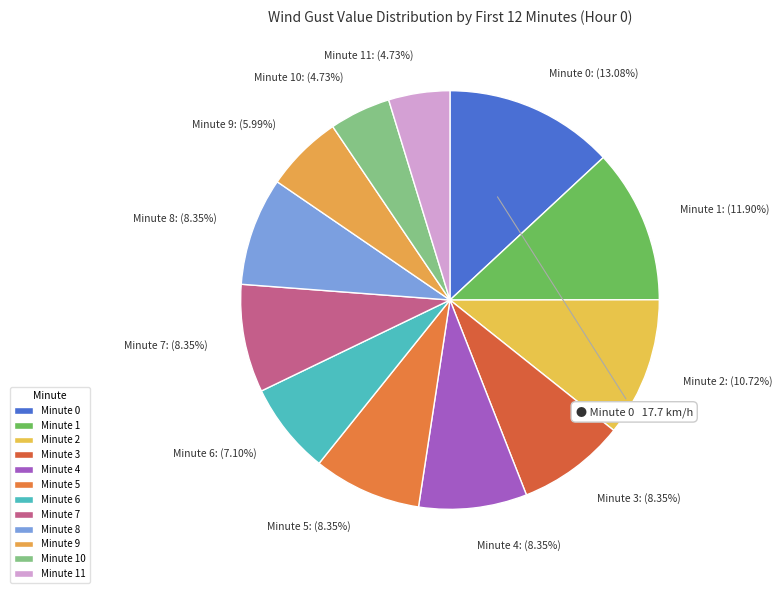

Between Minute 6 and Minute 11, which is larger?

Minute 6